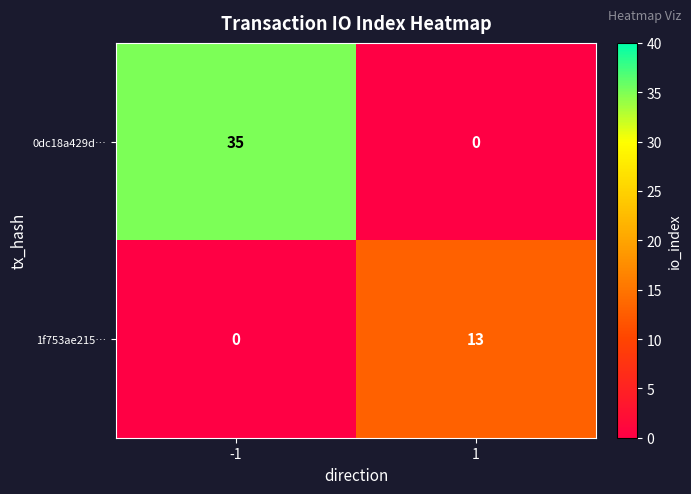

True or false: 0dc18a429d… has a value of -17 at 1.

False